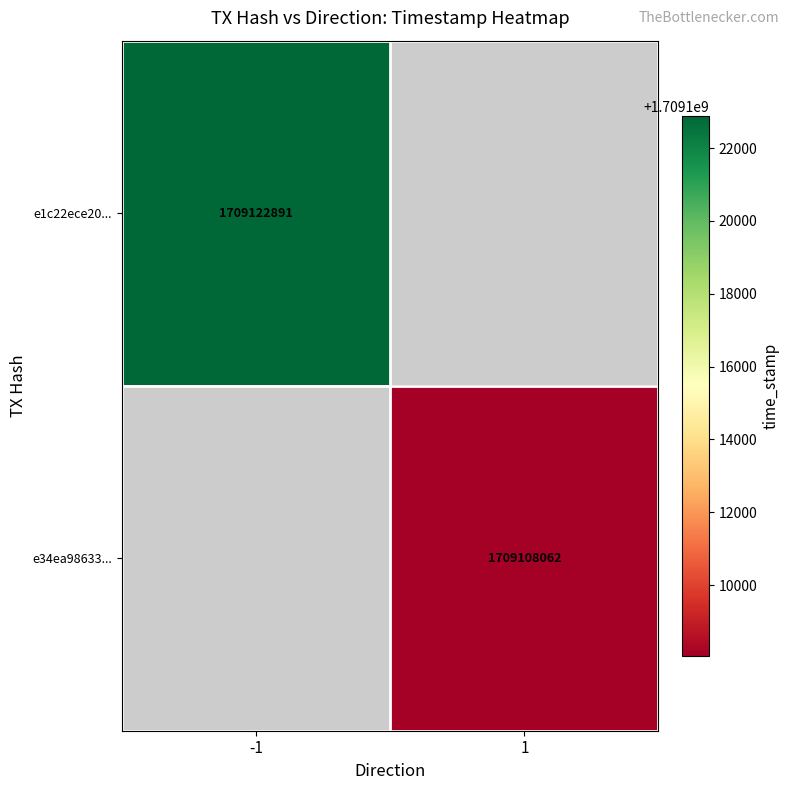

How many series are shown in this chart?

2